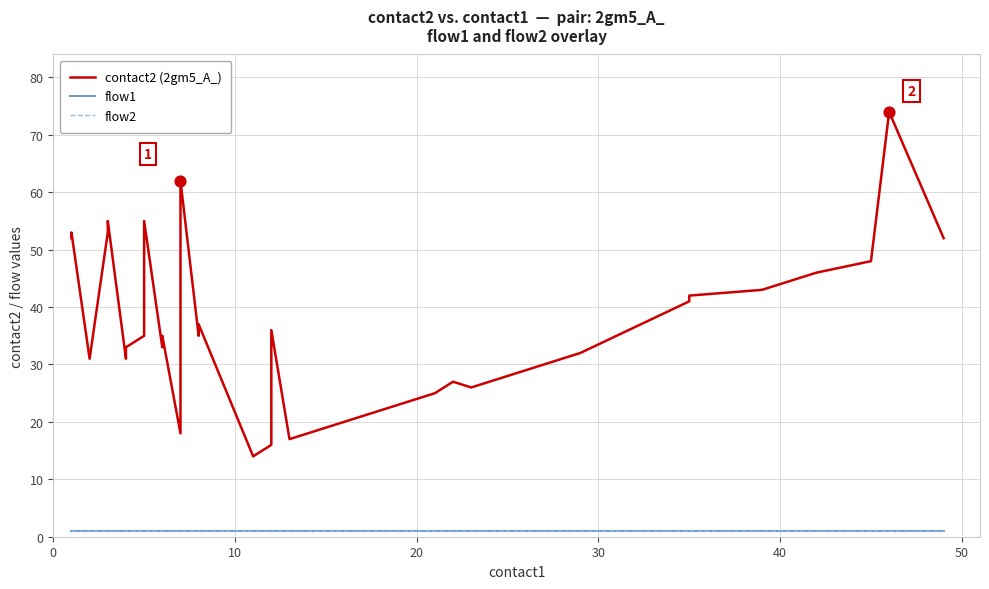

Which series has the largest total across all categories?

contact2 (2gm5_A_)